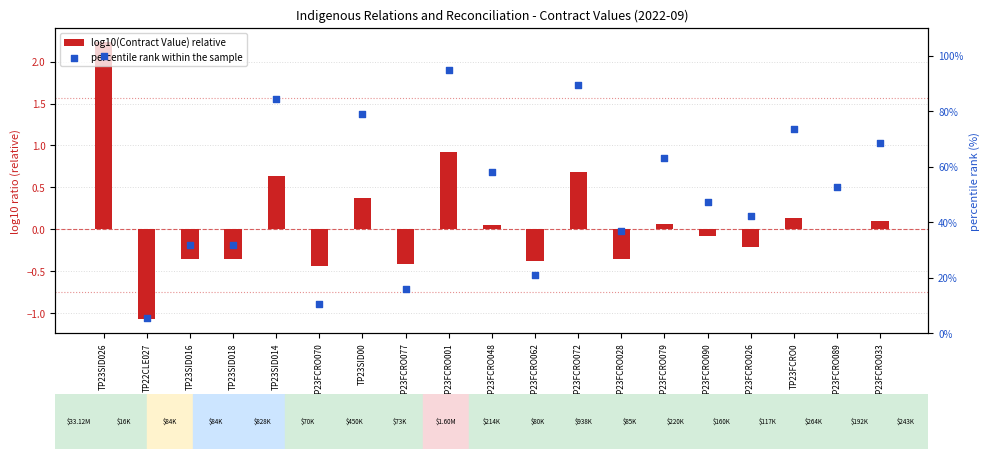

What are all the series names shown in the legend?

log10(Contract Value) relative, percentile rank within the sample